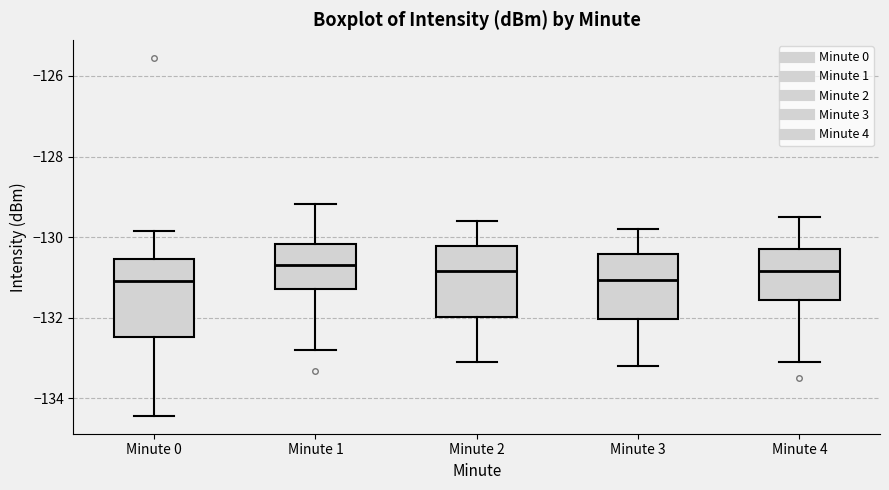

Reading left to right, transcribe this box plot: for each box, give where its median line is, the range the box spans, and where its two whiskers end, as read against the y-axis. The values are not printed on the chart, so give them approximately, as read against the axis.

Minute 0: median -131.0, box -132.4 to -130.6, whiskers -134.4 to -129.8
Minute 1: median -130.6, box -131.2 to -130.2, whiskers -132.8 to -129.2
Minute 2: median -130.8, box -132.0 to -130.2, whiskers -133.0 to -129.6
Minute 3: median -131.0, box -132.0 to -130.4, whiskers -133.2 to -129.8
Minute 4: median -130.8, box -131.6 to -130.2, whiskers -133.0 to -129.4